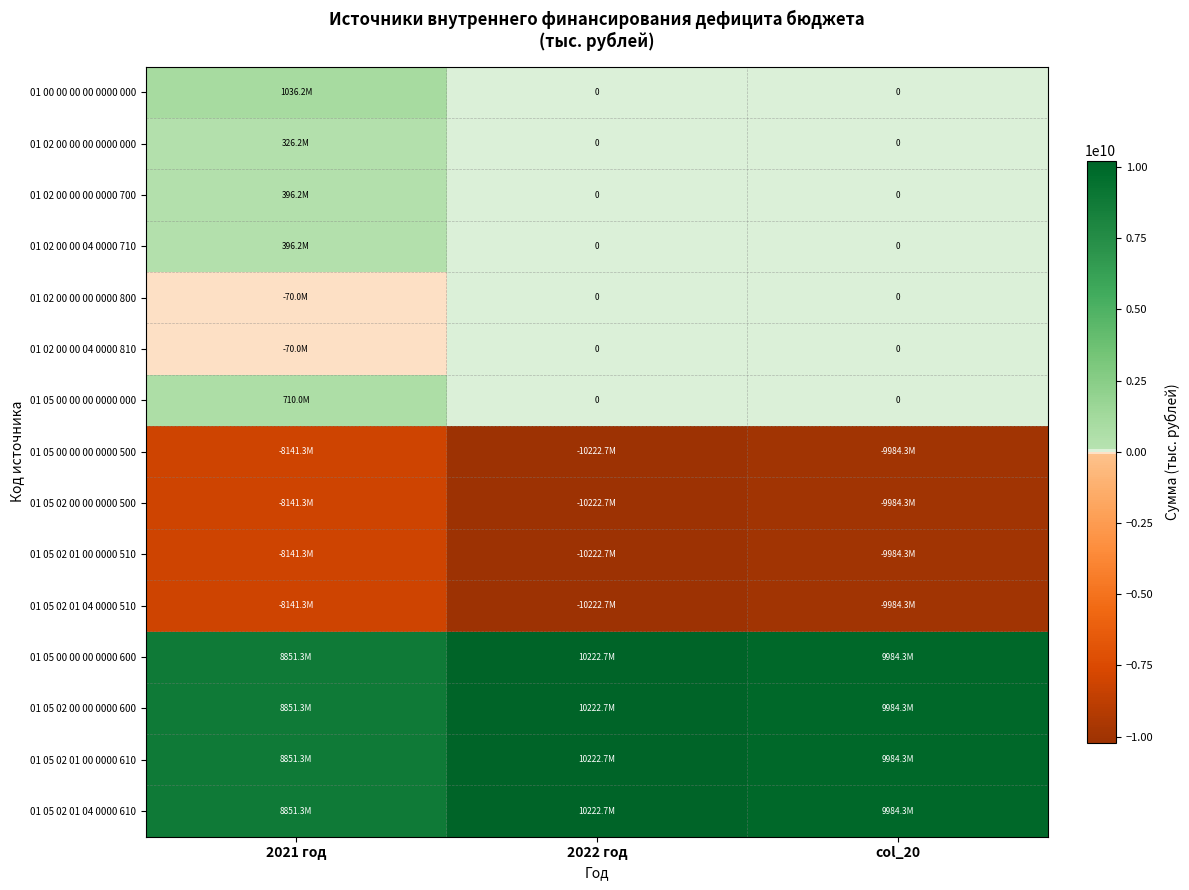

What is the total value across all series at 2021 год?

5564619102.0